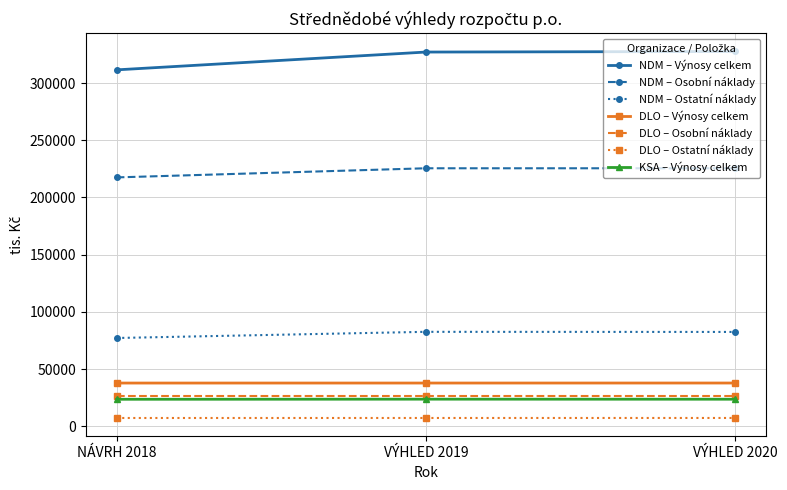

At how many categories does at least one series exceed 41960?

3